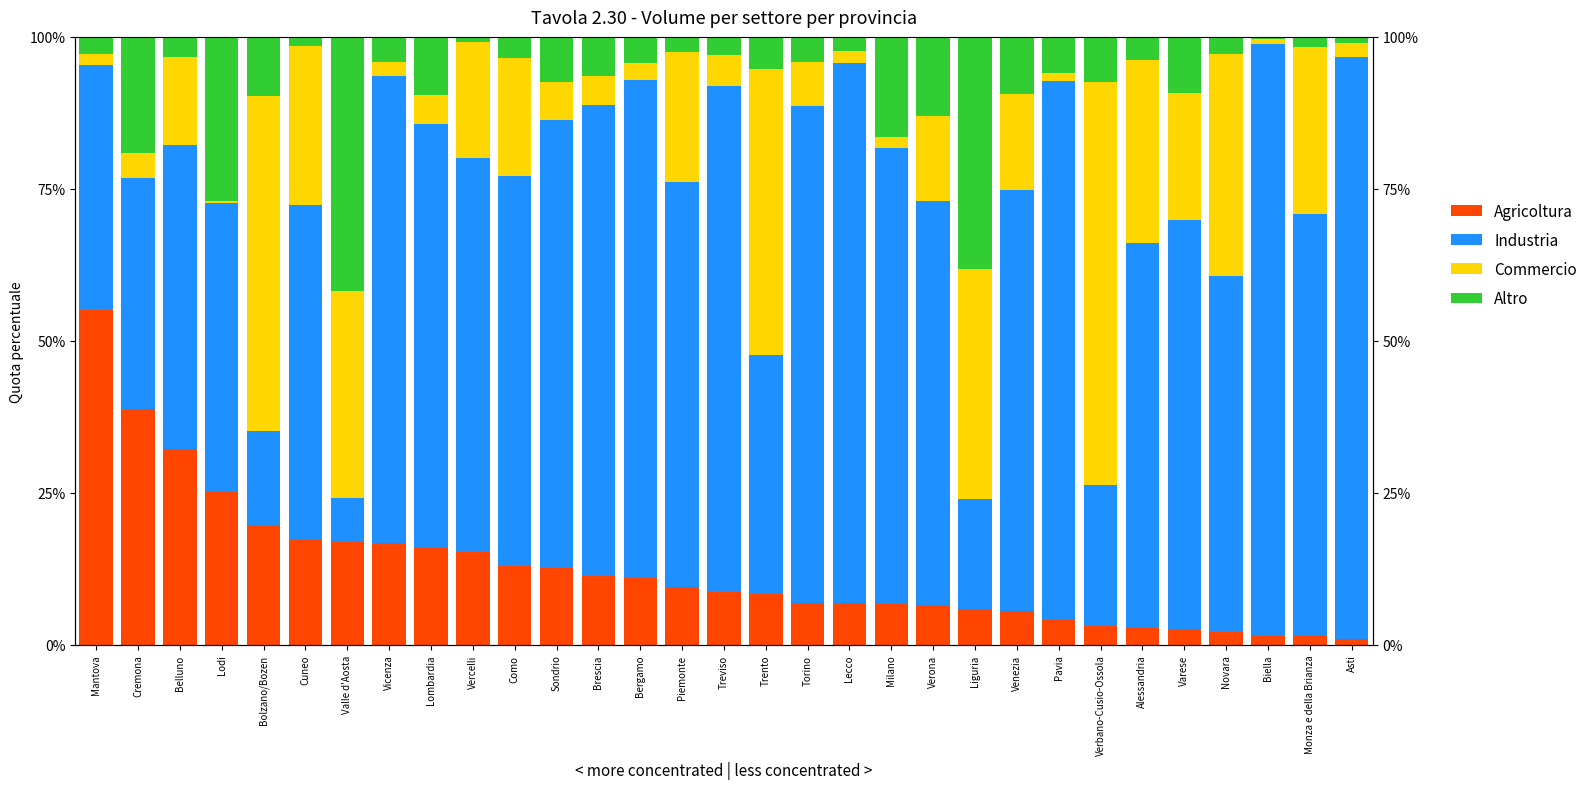

What position from the left is Venezia?

23